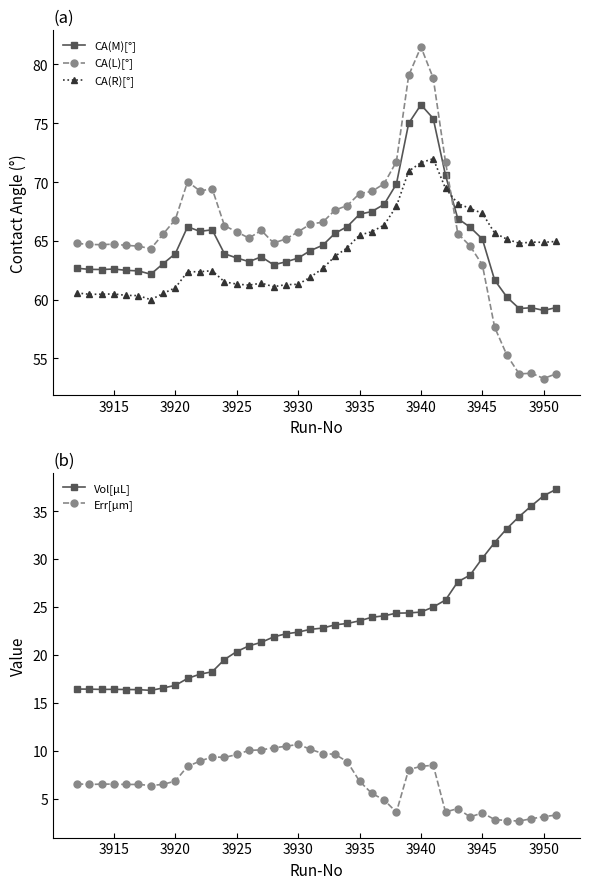

The value of Err[µm] at 3925 is 9.6. True or false?

True